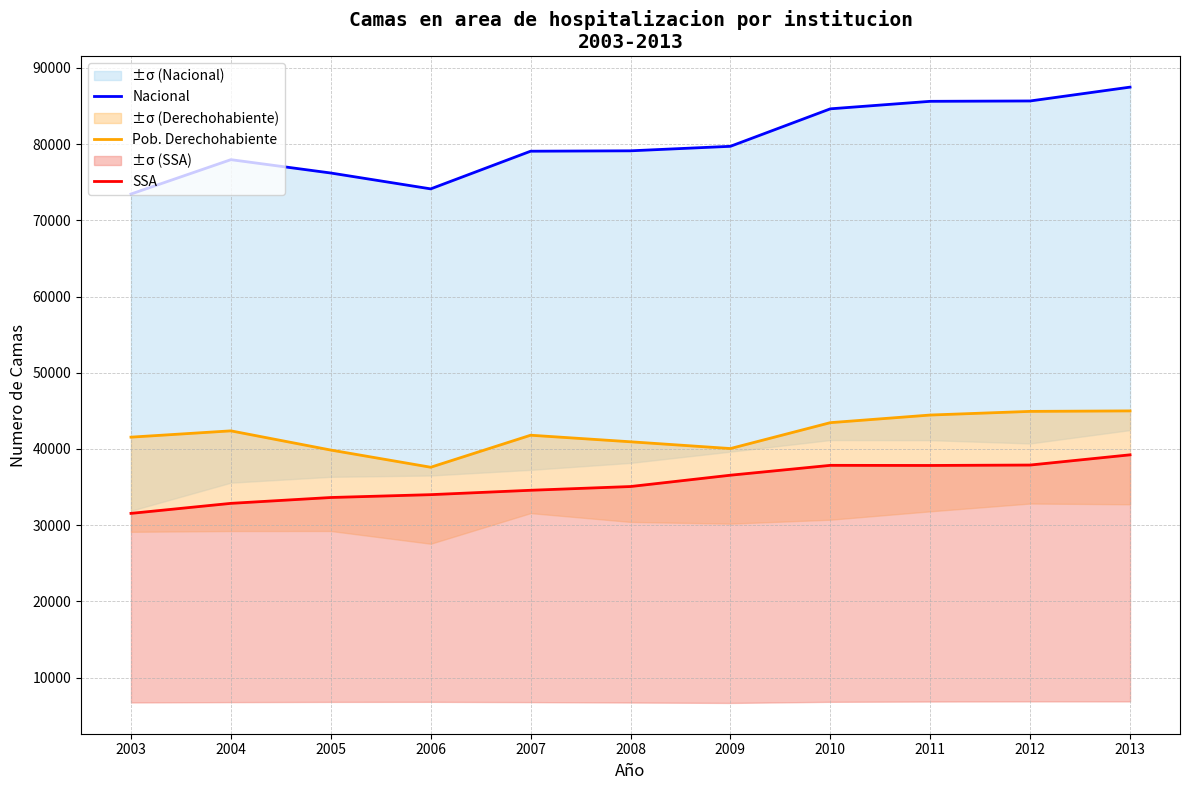

Which series has the widest spread of values?

Nacional